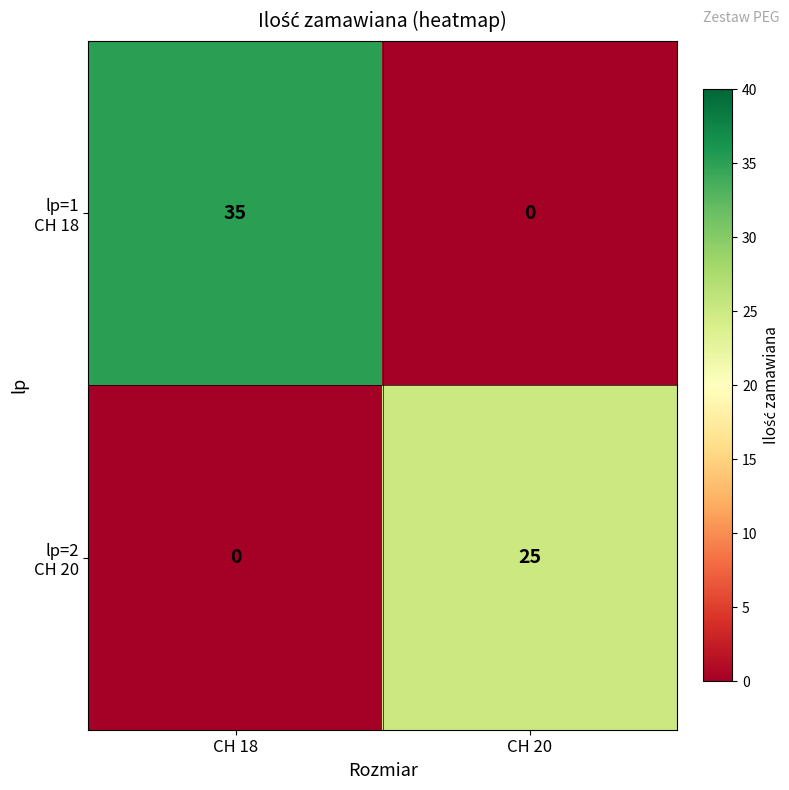

Which category has the highest value across all series?

CH 18